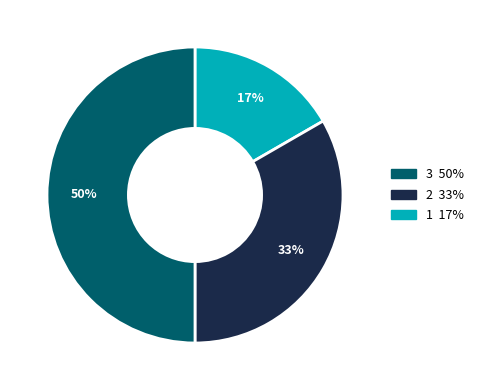

To the nearest percent, what is the average slice percentage?

33%